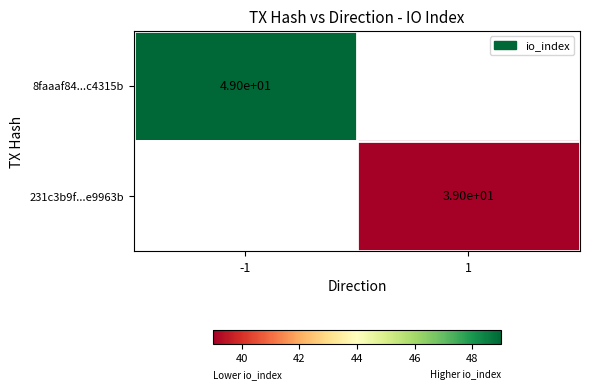

Is it true that 8faaaf84...c4315b equals 88 at -1?

False